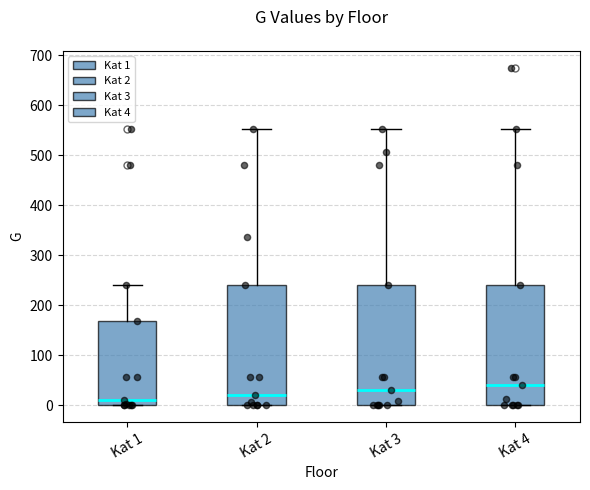

Where is the lower edge of the box for Kat 2 on the y-axis? The values are not printed on the chart, so give them approximately, as read against the axis.

0